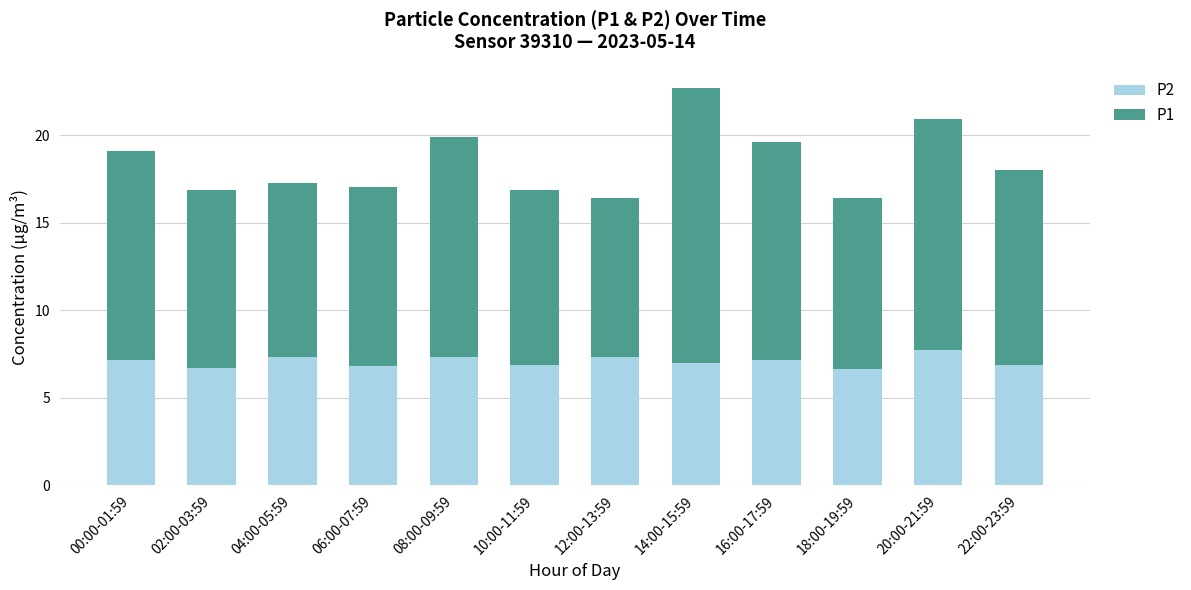

At which category is the sum across all series the highest?

14:00-15:59